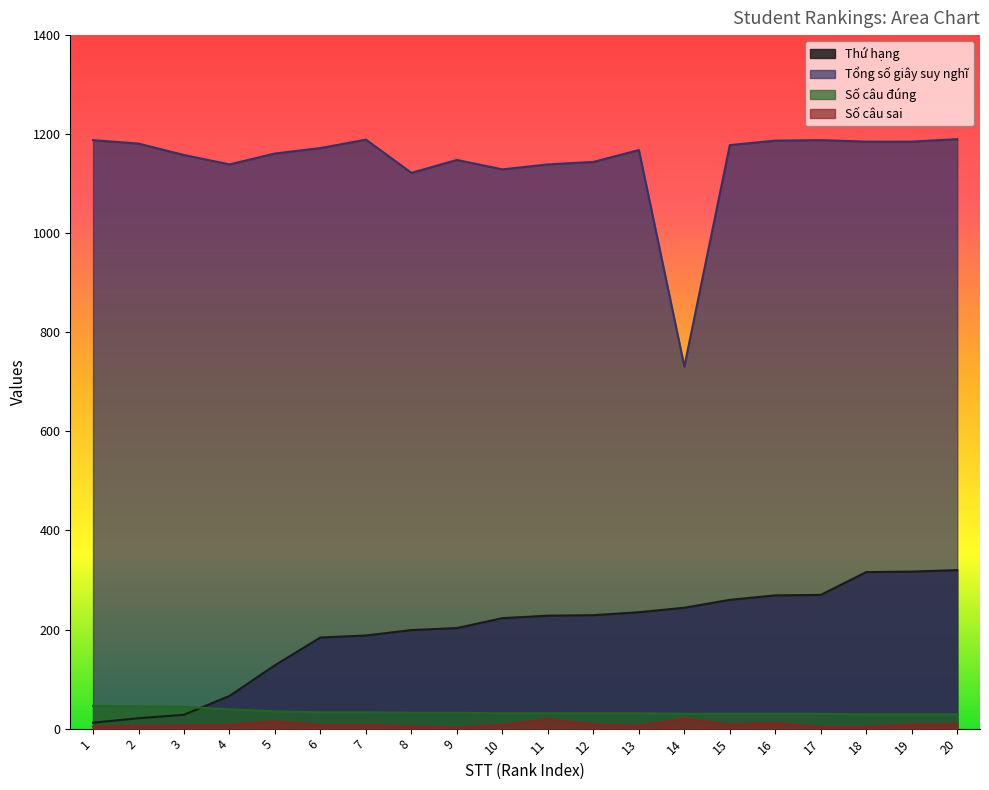

At which category is the sum across all series the highest?

20